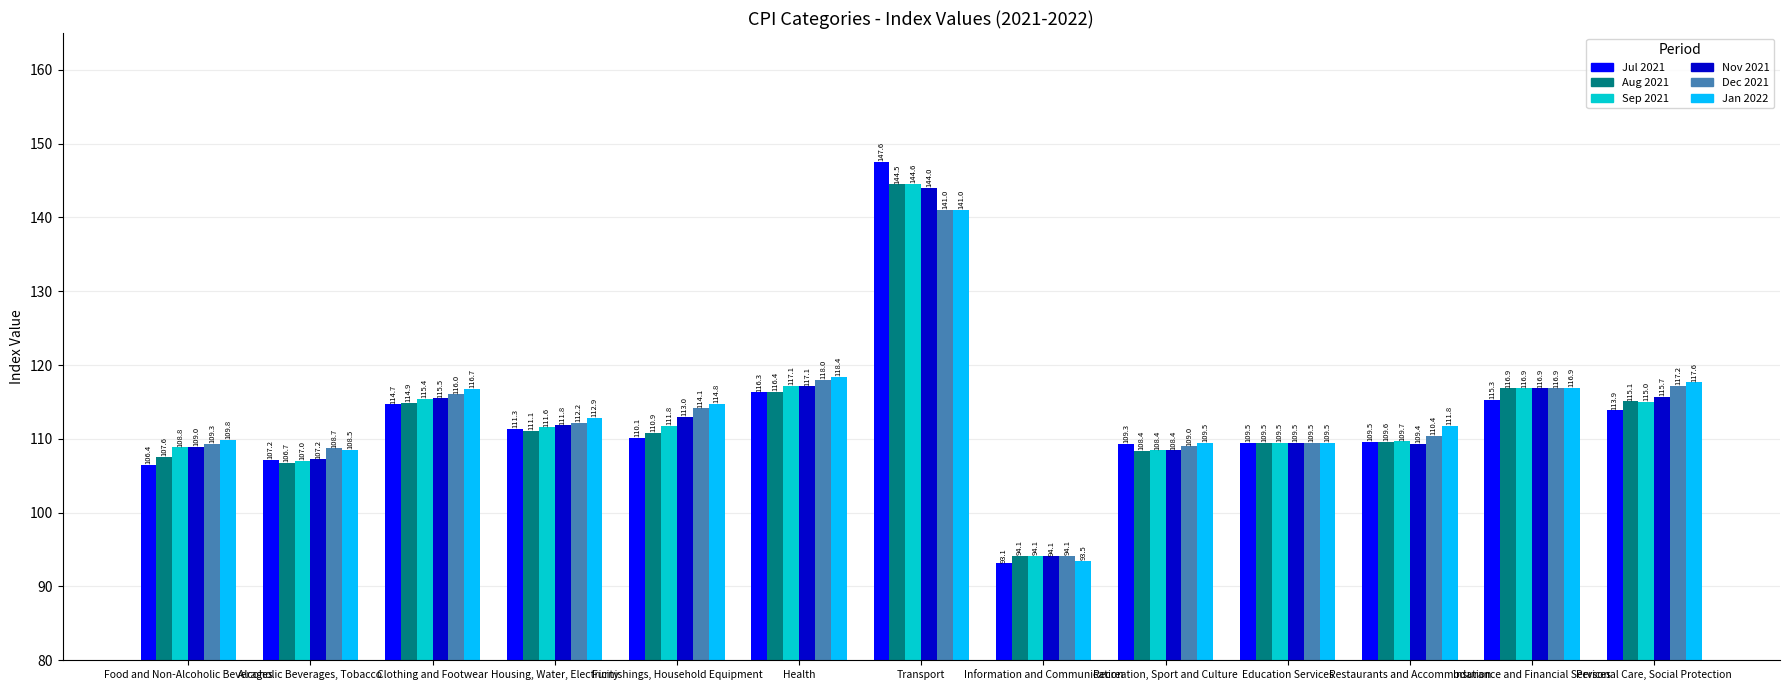

What is the spread (max minus min) of values at Personal Care, Social Protection?

3.8